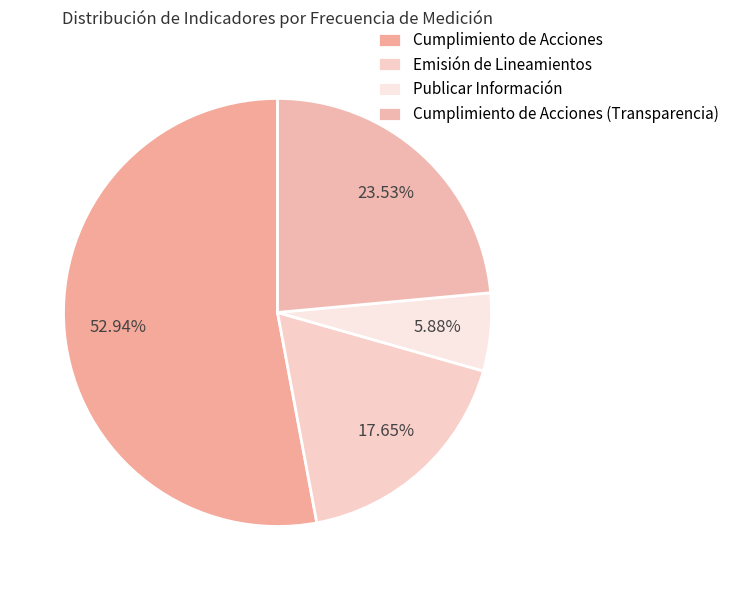

The Publicar Información slice represents 1% of the pie. True or false?

False